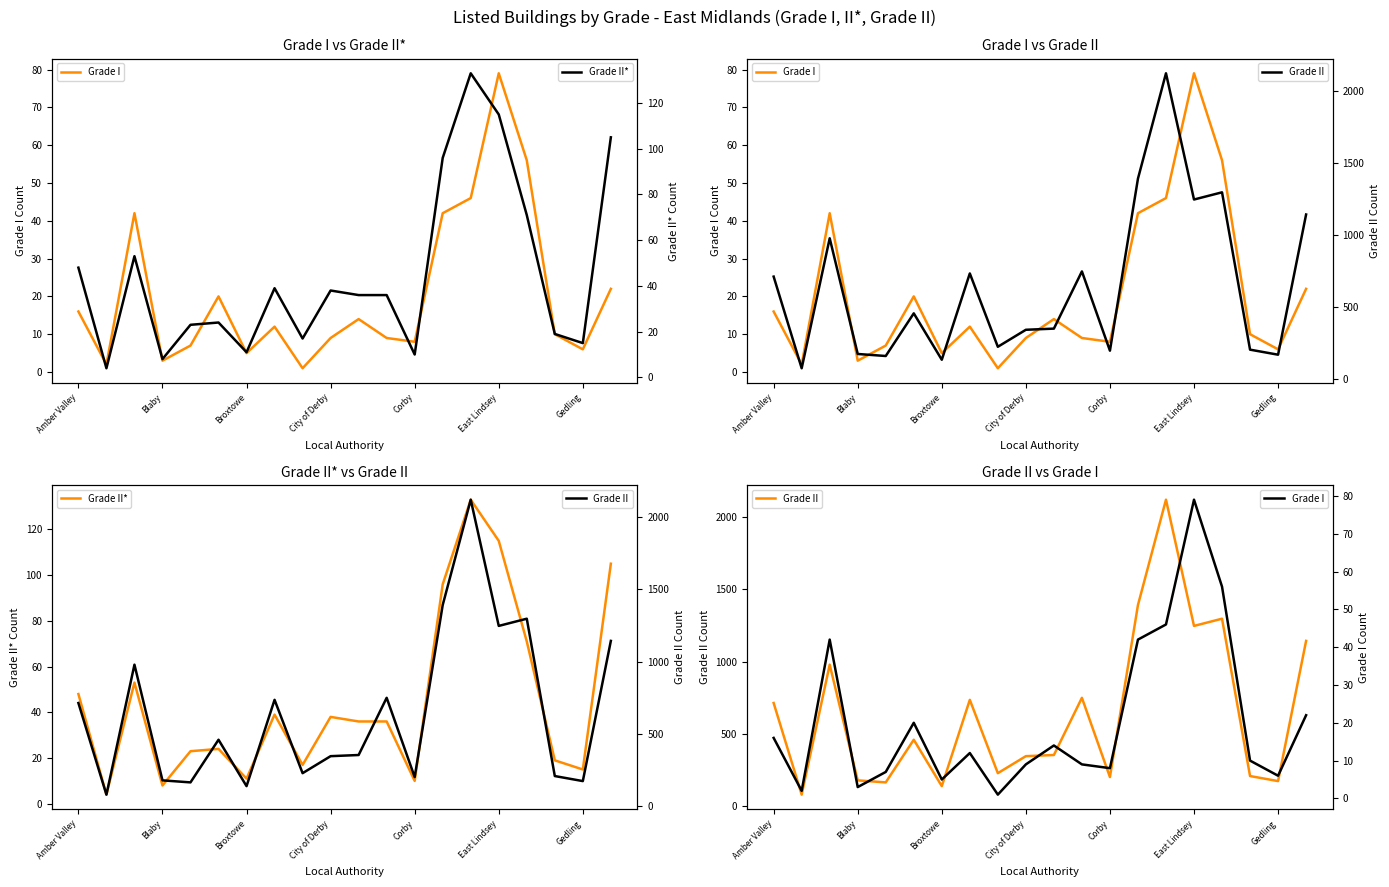

In Grade II, how many points are higher than both neighbors (excluding endpoints)?

6